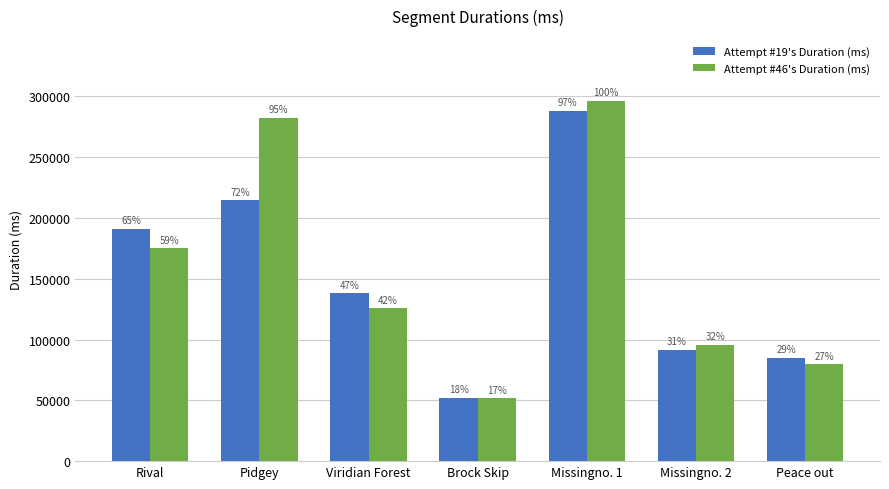

How many groups of bars are there?

7